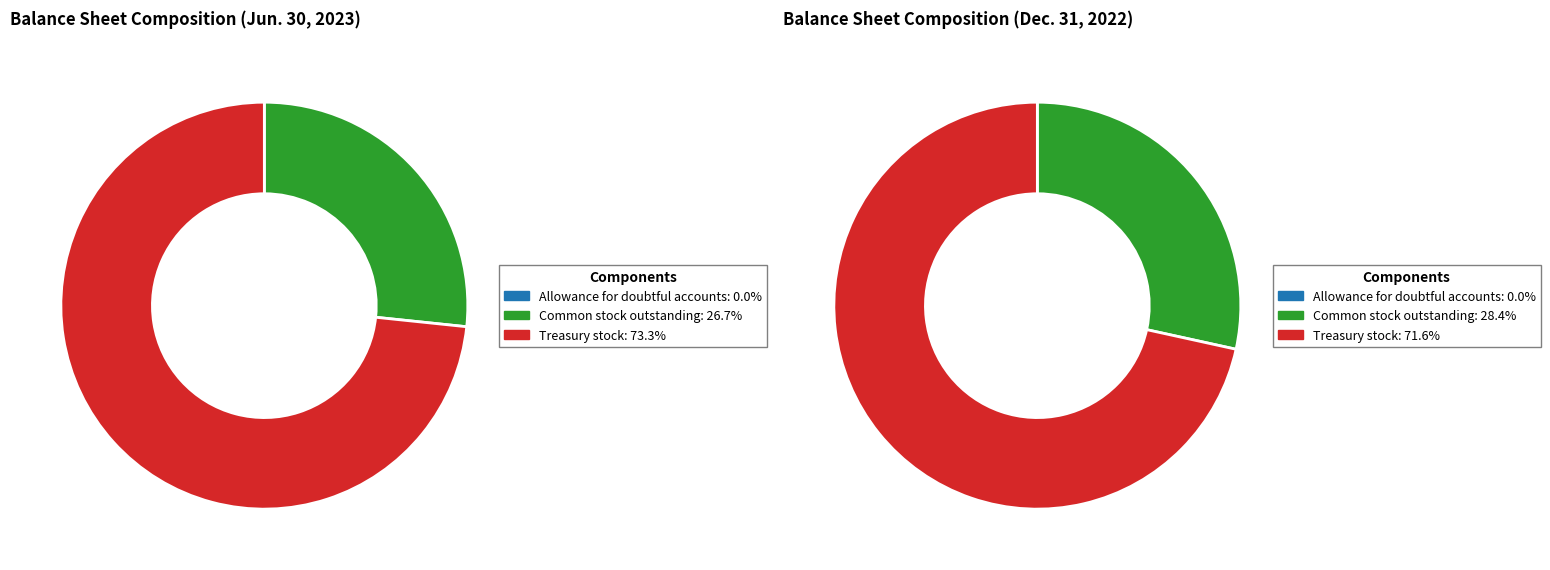

Does Treasury stock (in shares) represent more than half of the total?

Yes